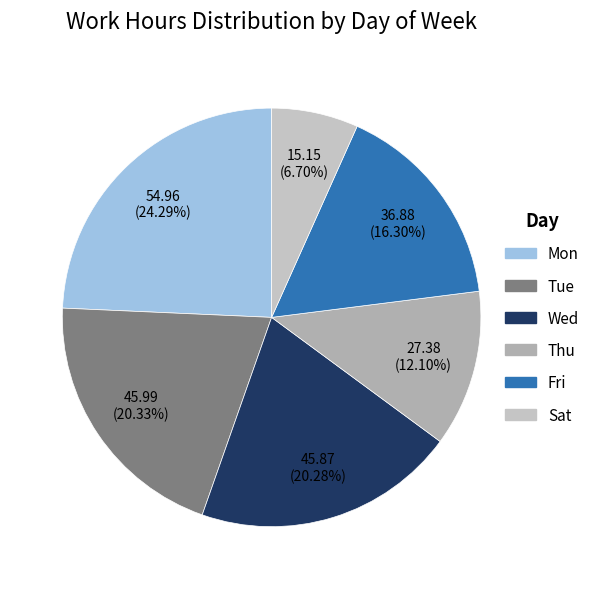

Approximately how many times larger is the value at Fri compared to Sat?

2.4